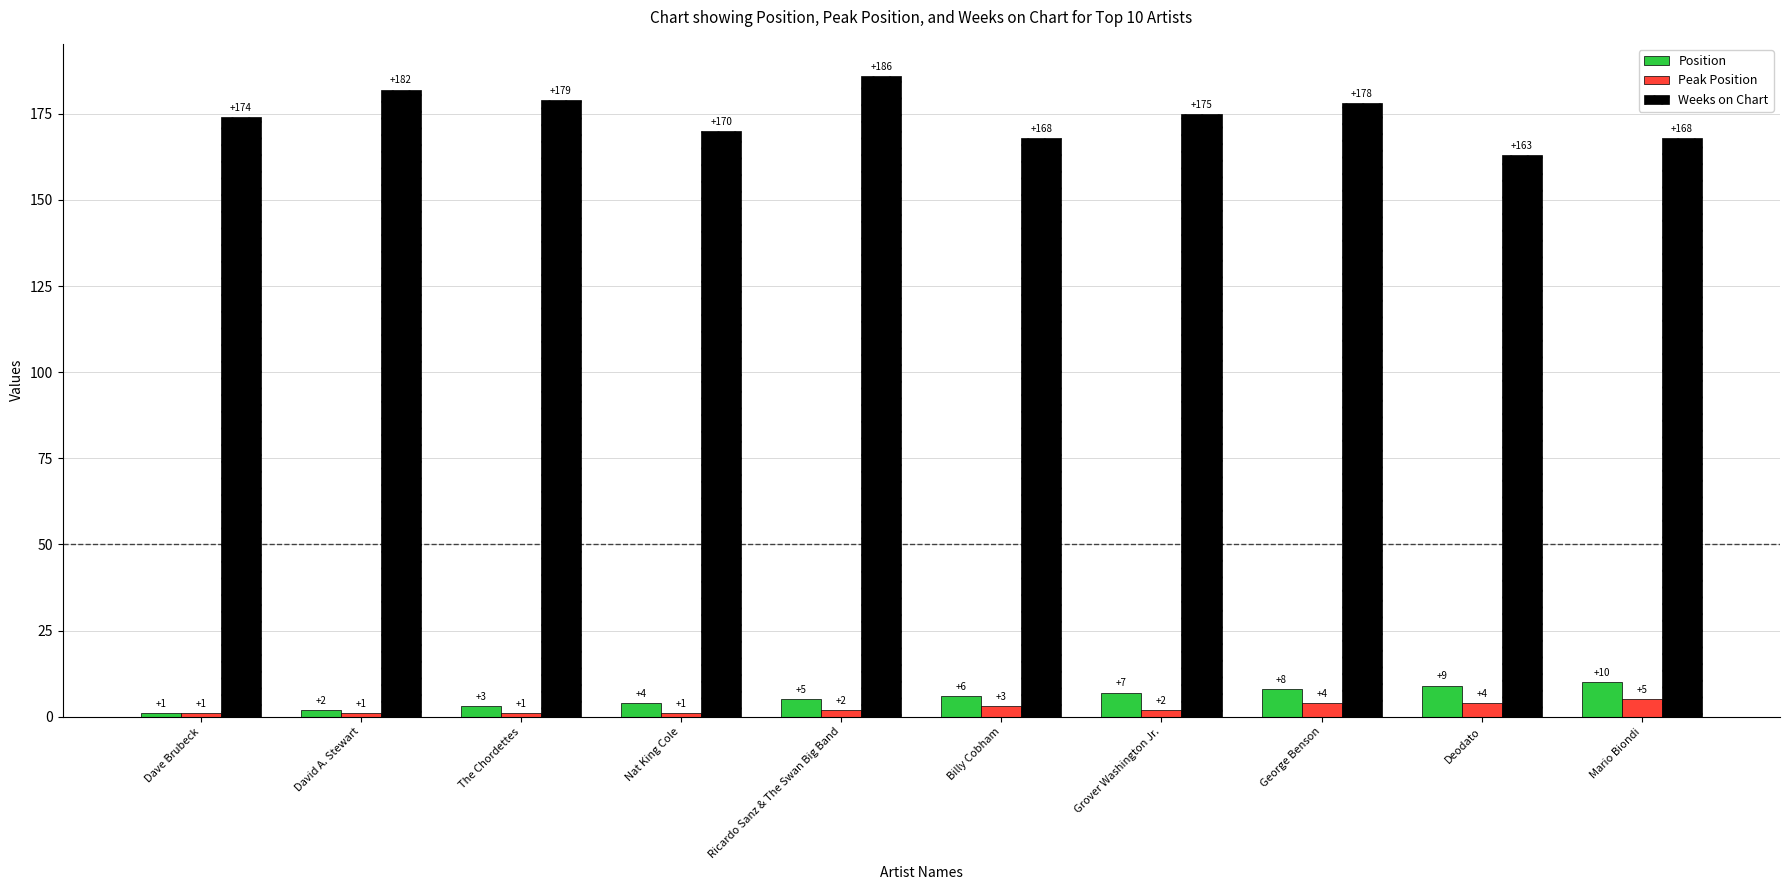

What is the spread (max minus min) of values at David A. Stewart?

181